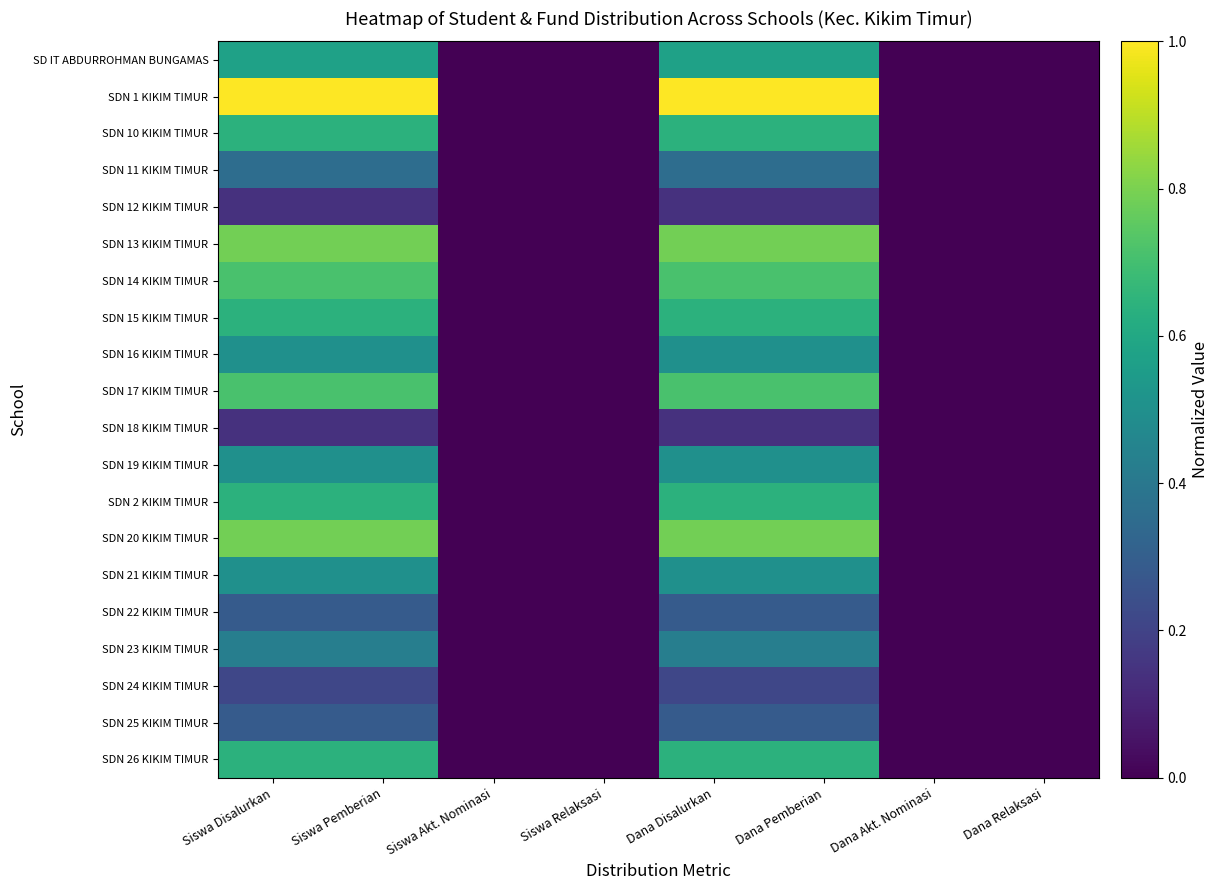

Which series has the largest total across all categories?

SDN 1 KIKIM TIMUR